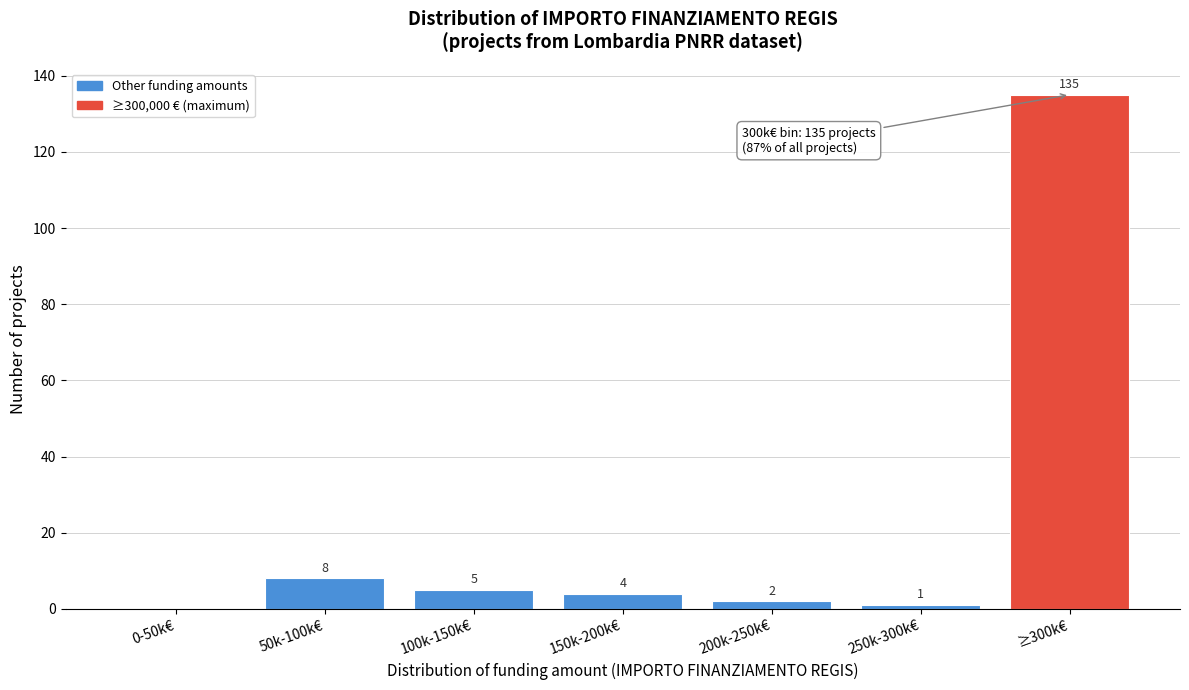

Reading left to right, transcribe all the data shown in this chart.

0-50k€=0	50k-100k€=8	100k-150k€=5	150k-200k€=4	200k-250k€=2	250k-300k€=1	≥300k€=135